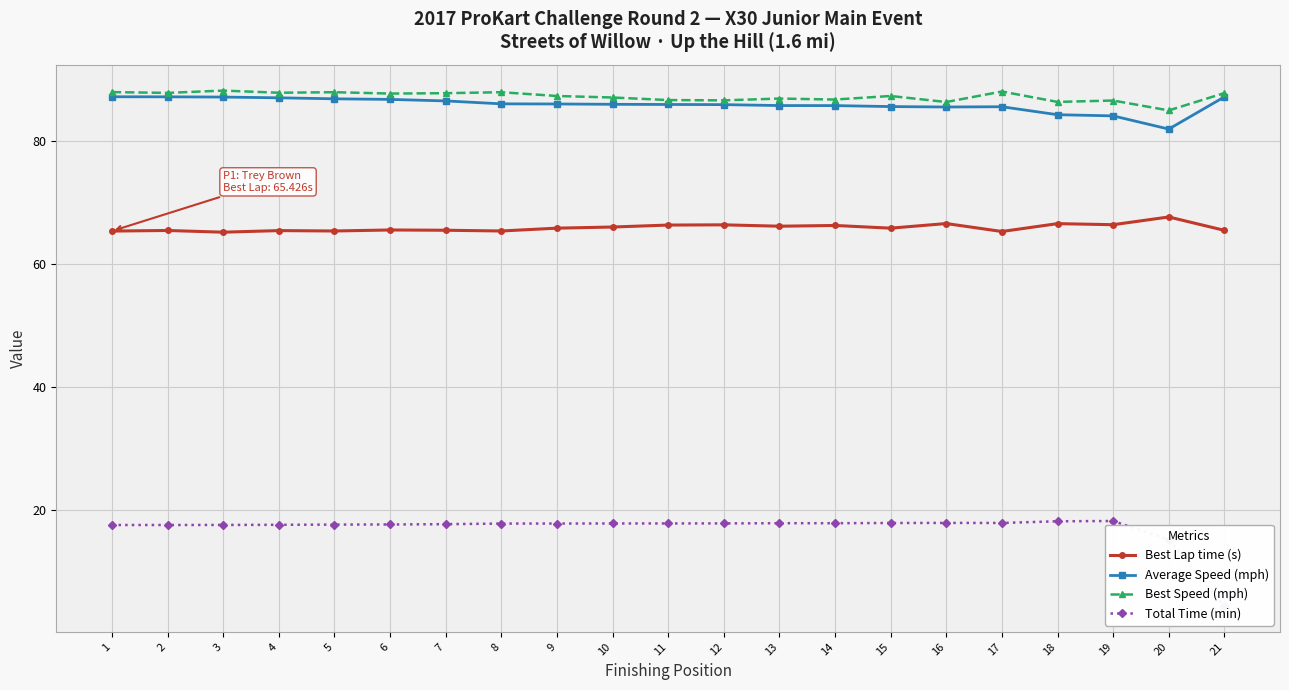

In Best Lap time (s), how many points are higher than both neighbors (excluding endpoints)?

8